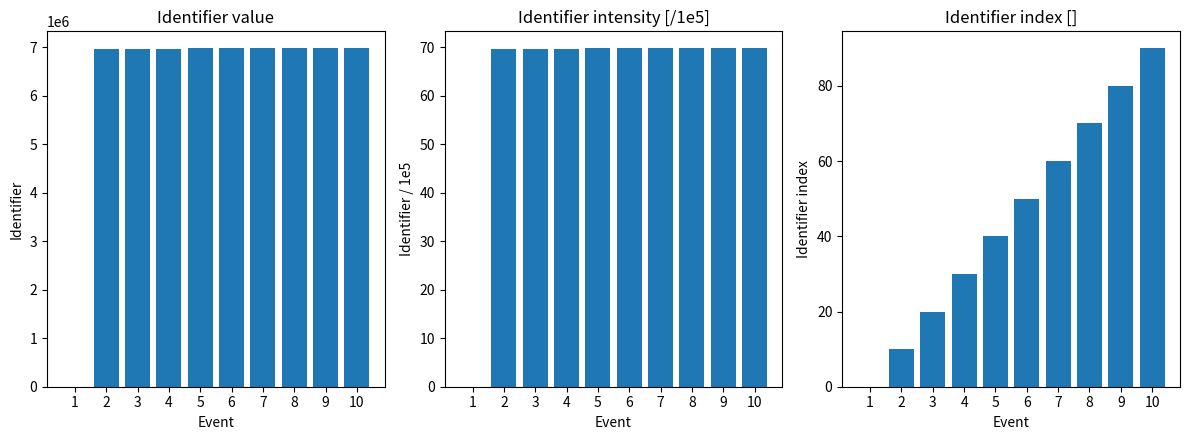

What is the average value of the Identifier / 1e5 series?

62.8